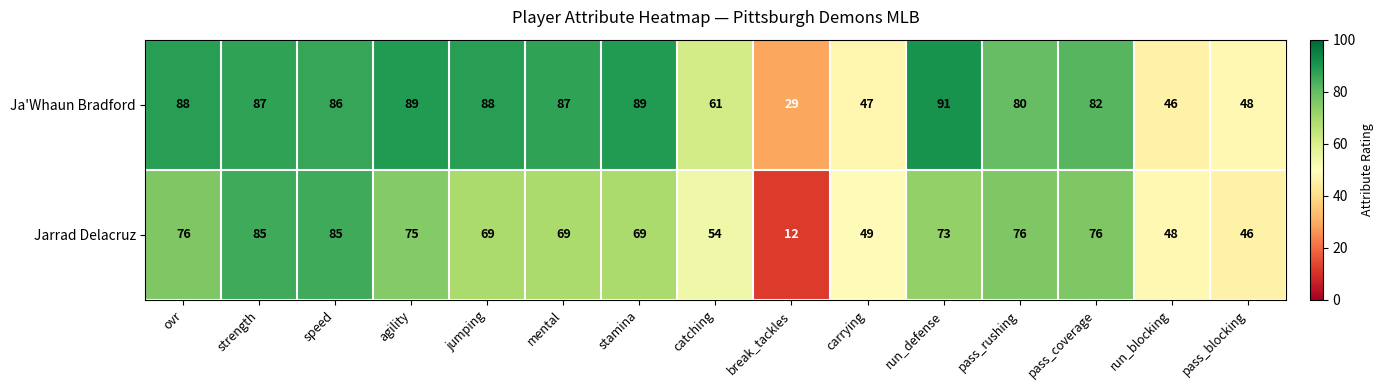

The value of Jarrad Delacruz at agility is 75. True or false?

True